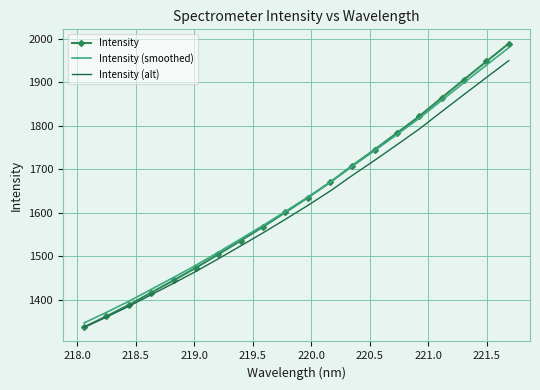

What are all the series names shown in the legend?

Intensity, Intensity (smoothed), Intensity (alt)